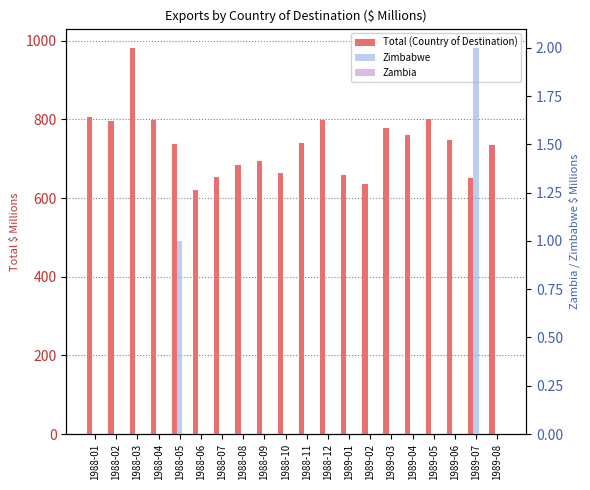

Between 1988-03 and 1989-05, which series saw the biggest shift?

Total (Country of Destination)